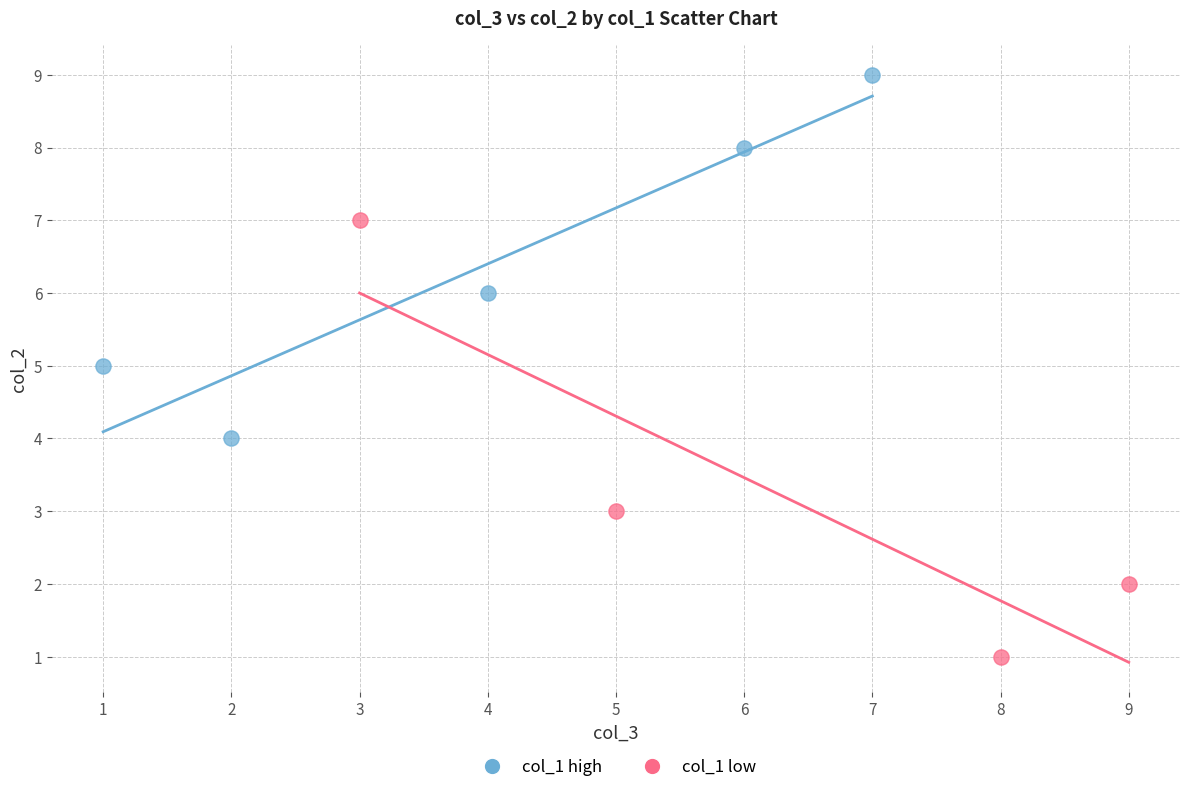

Which series has the largest Y range (max minus min)?

col_1 low